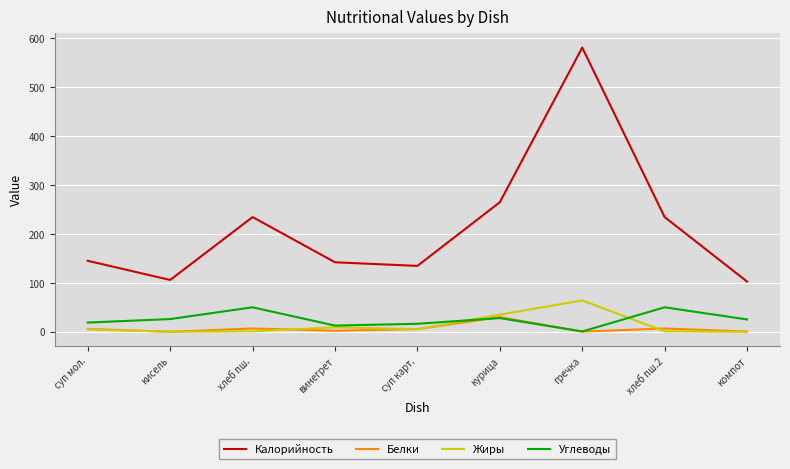

True or false: Углеводы and Калорийность intersect in this chart.

False